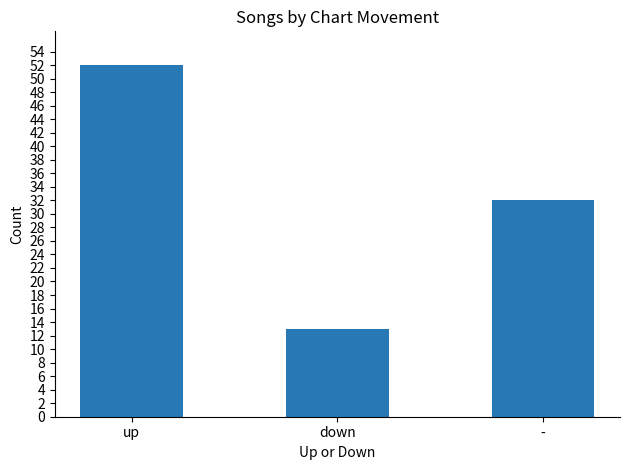

What is the label of the 3rd bar from the left?

-